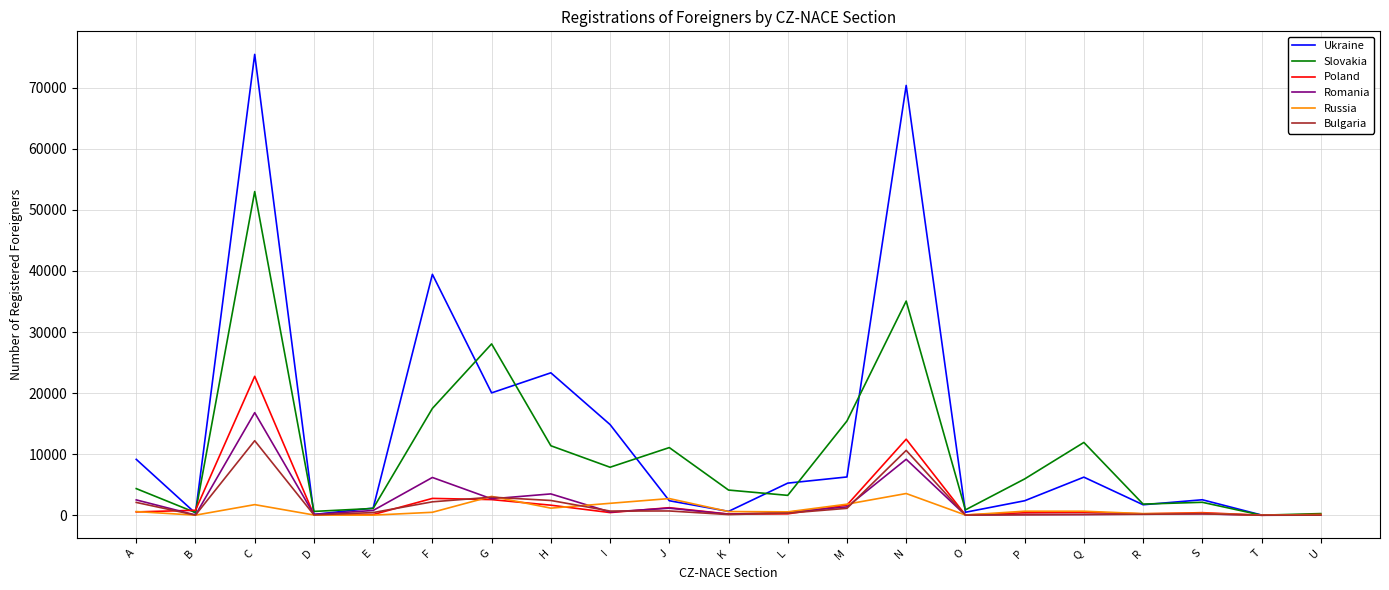

At which category is the sum across all series the highest?

C